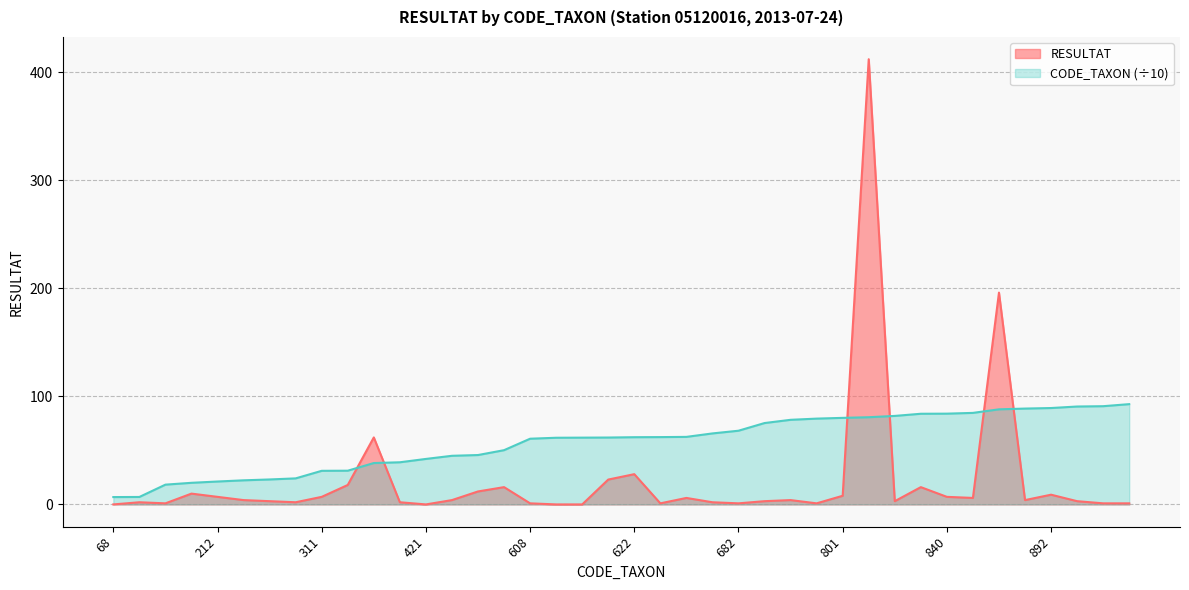

List the labels in order of Total RESULTAT value, smallest first.

68, 421, 617, 618, 183, 608, 623, 682, 794, 909, 928, 69, 241, 390, 657, 231, 753, 819, 906, 223, 450, 783, 887, 625, 847, 212, 311, 840, 801, 892, 200, 457, 502, 839, 312, 619, 622, 383, 880, 807